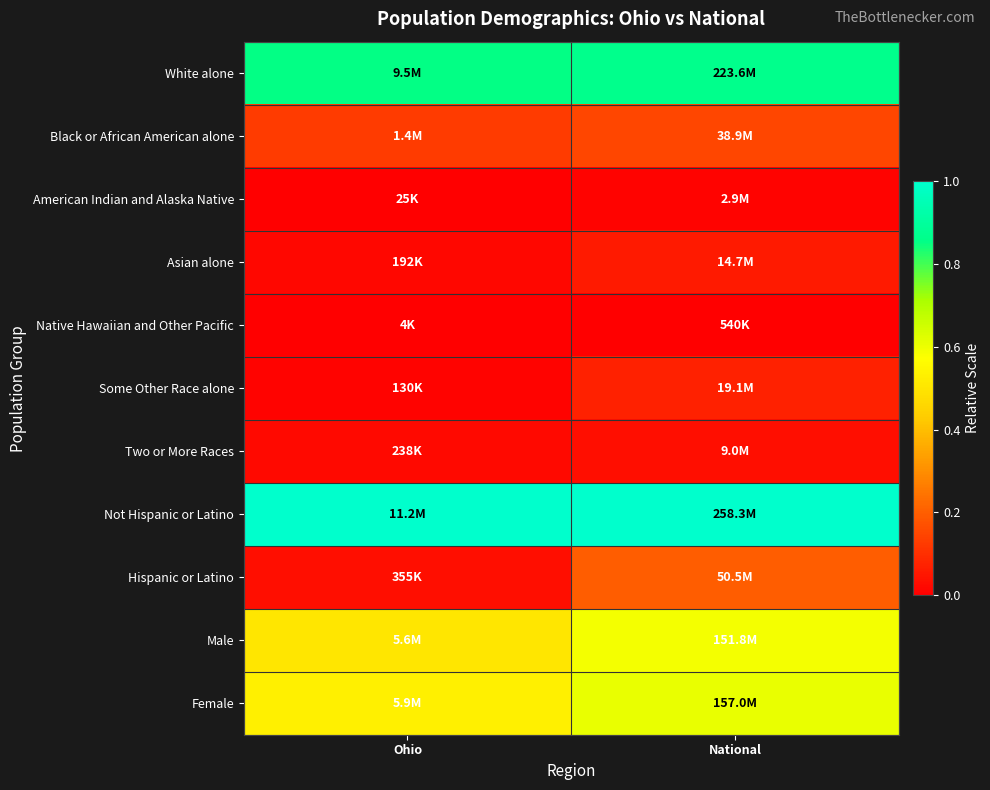

What is the spread (max minus min) of values at Ohio?

1.0